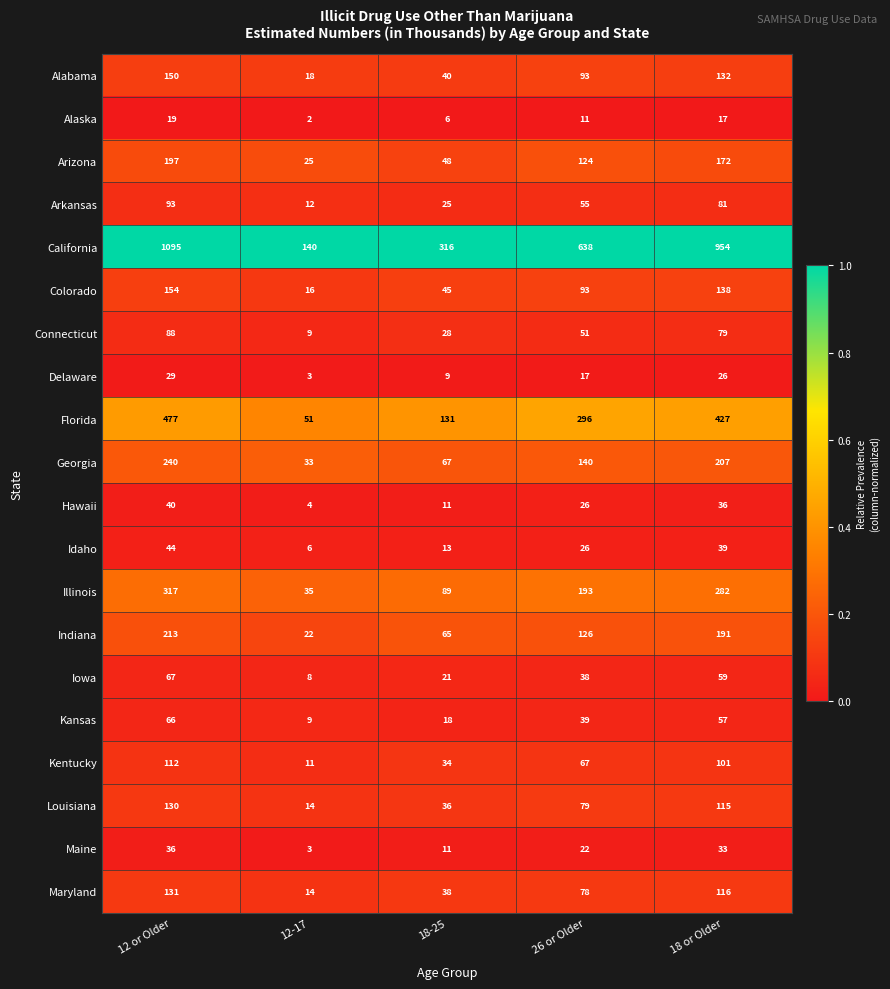

Which series changed the most between 26 or Older and 18 or Older?

California